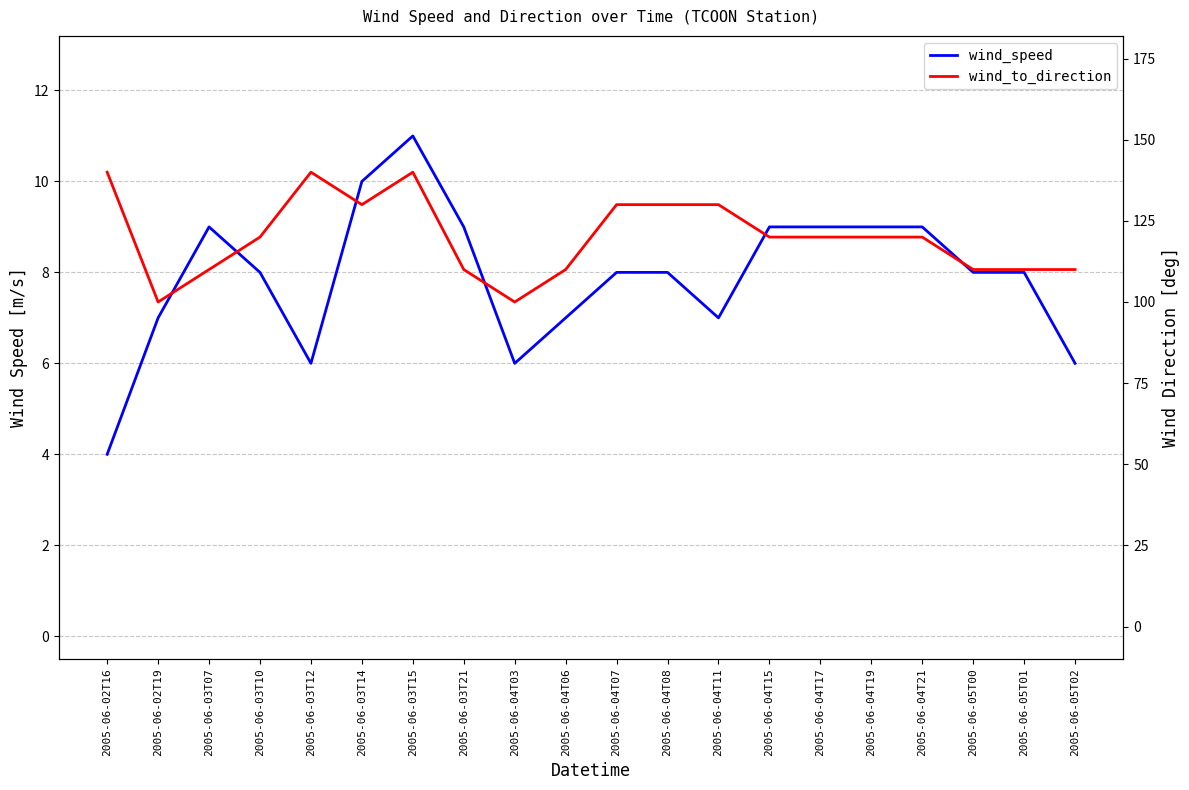

True or false: wind_to_direction and wind_speed intersect in this chart.

False